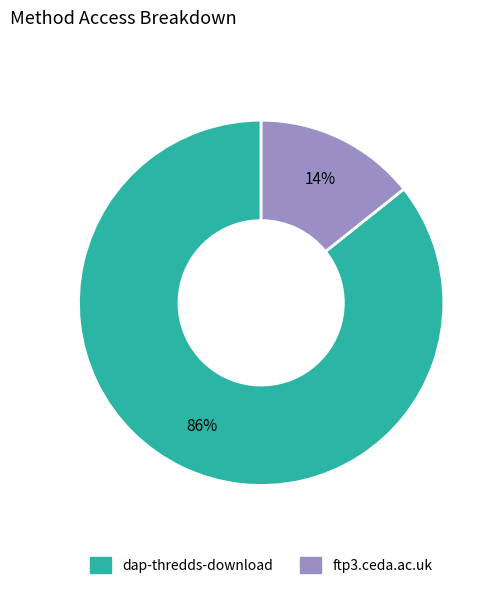

To the nearest percent, what is the combined percentage of dap-thredds-download and ftp3.ceda.ac.uk?

100%